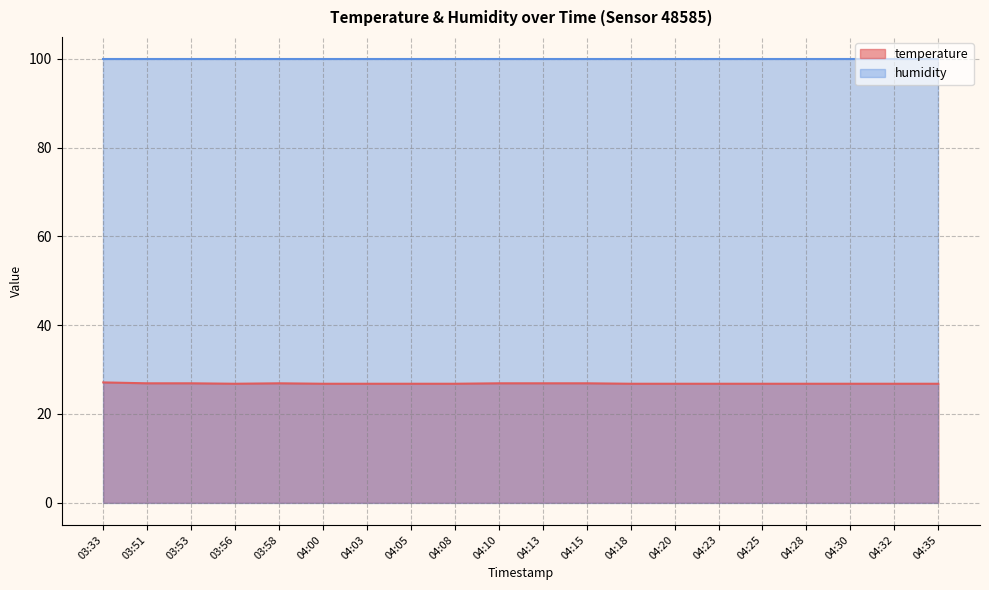

What is the average value?

26.8